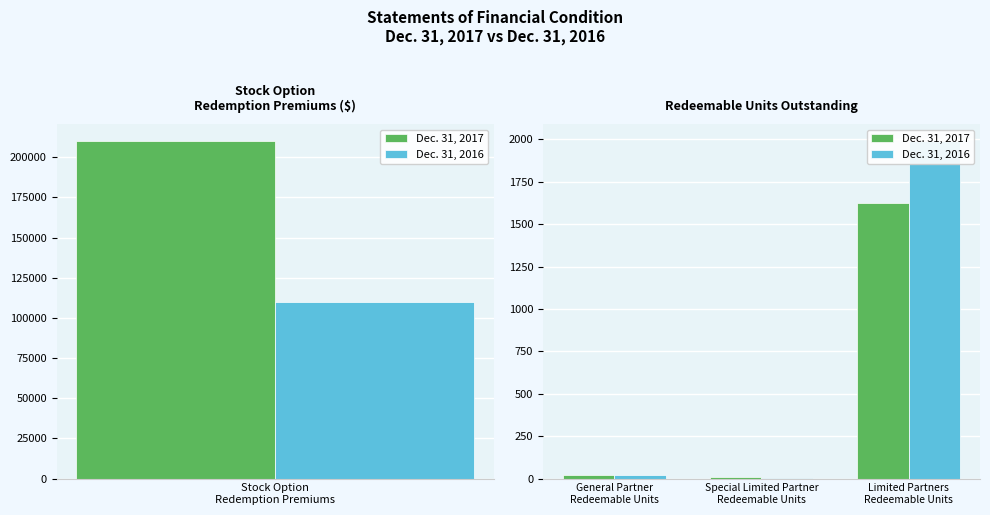

What is the value of the Dec. 31, 2016 bar at the 1st from the left?

21.8